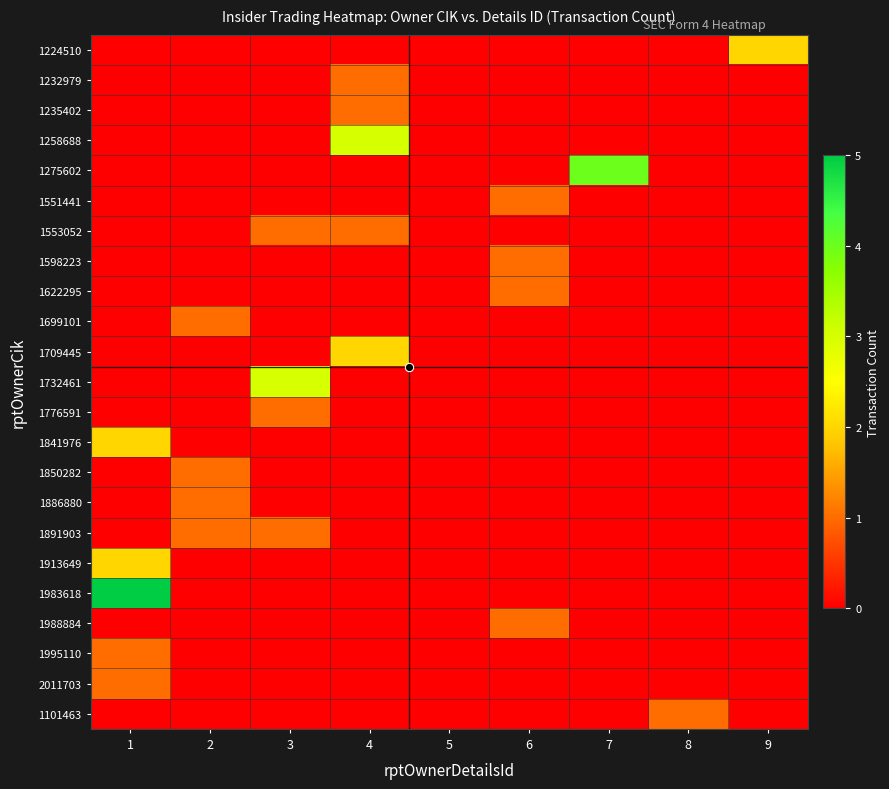

List the series in order of their peak value, lowest first.

1232979, 1235402, 1551441, 1553052, 1598223, 1622295, 1699101, 1776591, 1850282, 1886880, 1891903, 1988884, 1995110, 2011703, 1101463, 1224510, 1709445, 1841976, 1913649, 1258688, 1732461, 1275602, 1983618